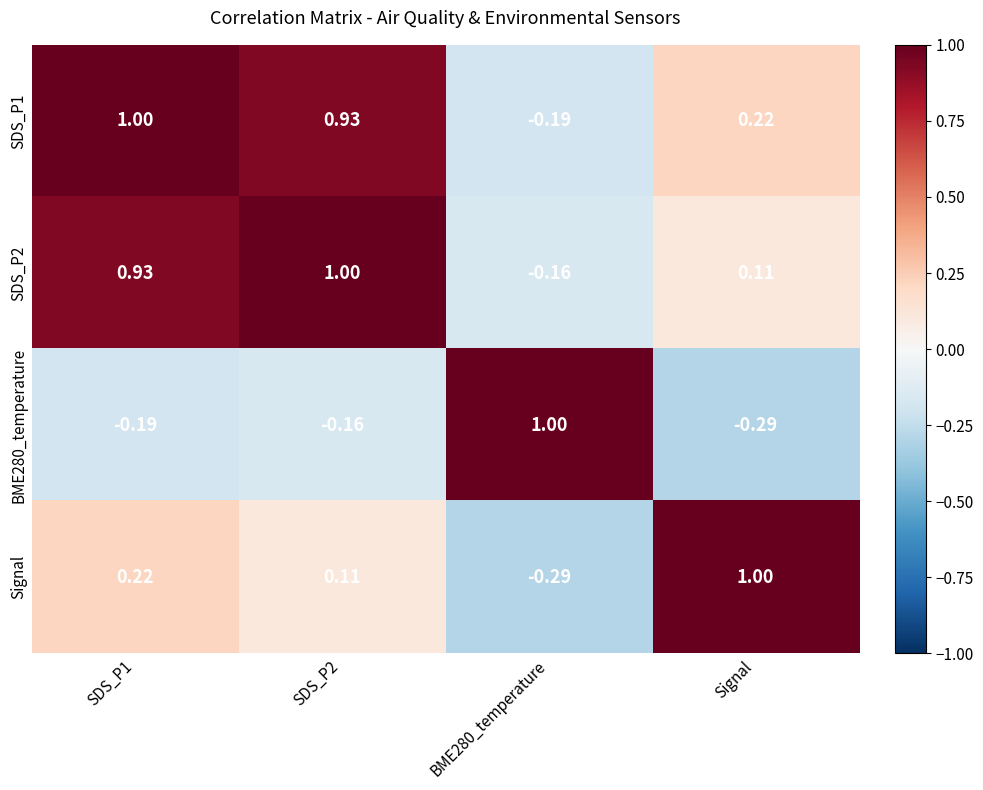

At which label does BME280_temperature reach its minimum?

Signal